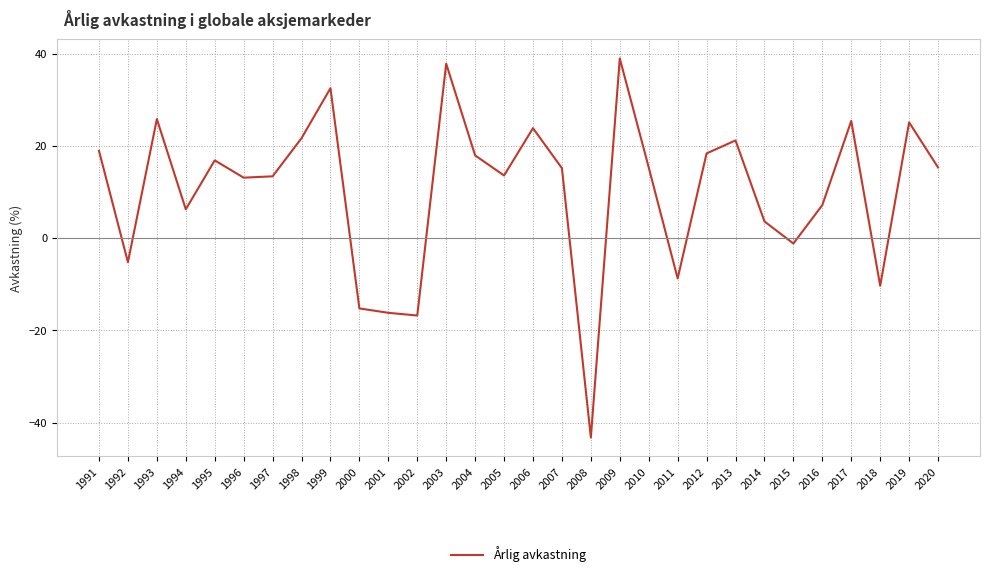

How many interior local peaks (higher than both neighbors) does the data have?

9